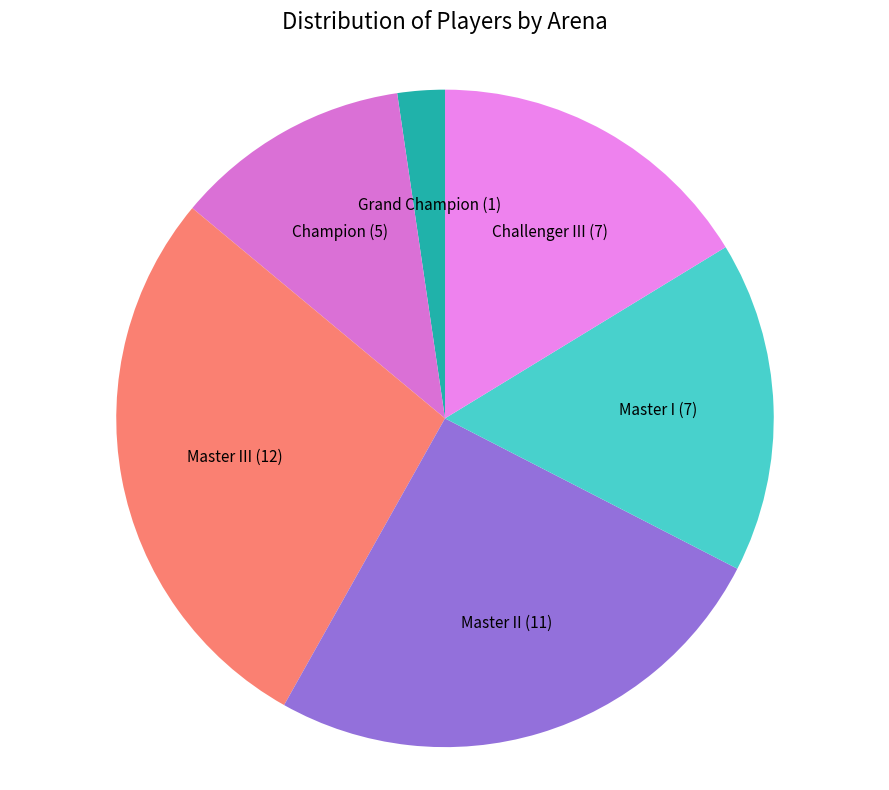

How many segments does this pie chart have?

6